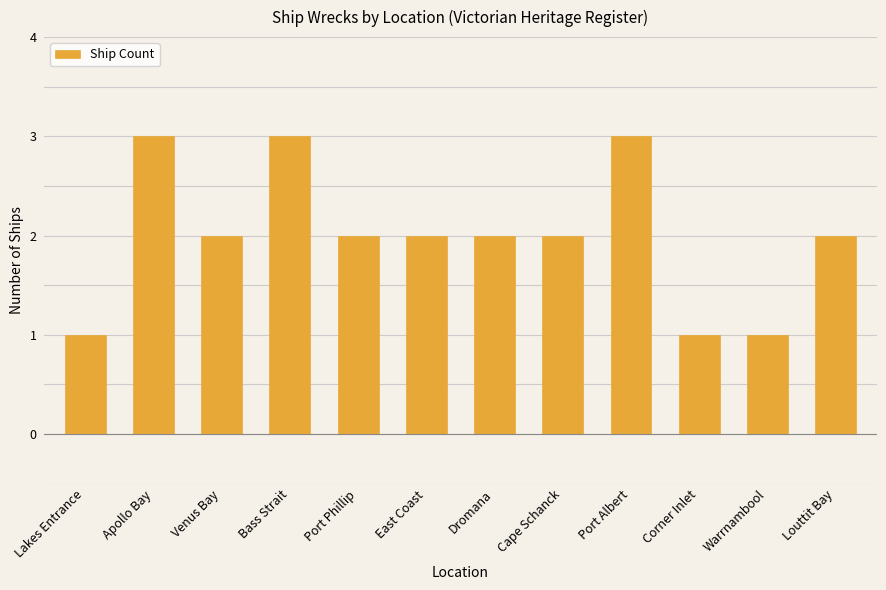

Read the value at Cape Schanck.

2